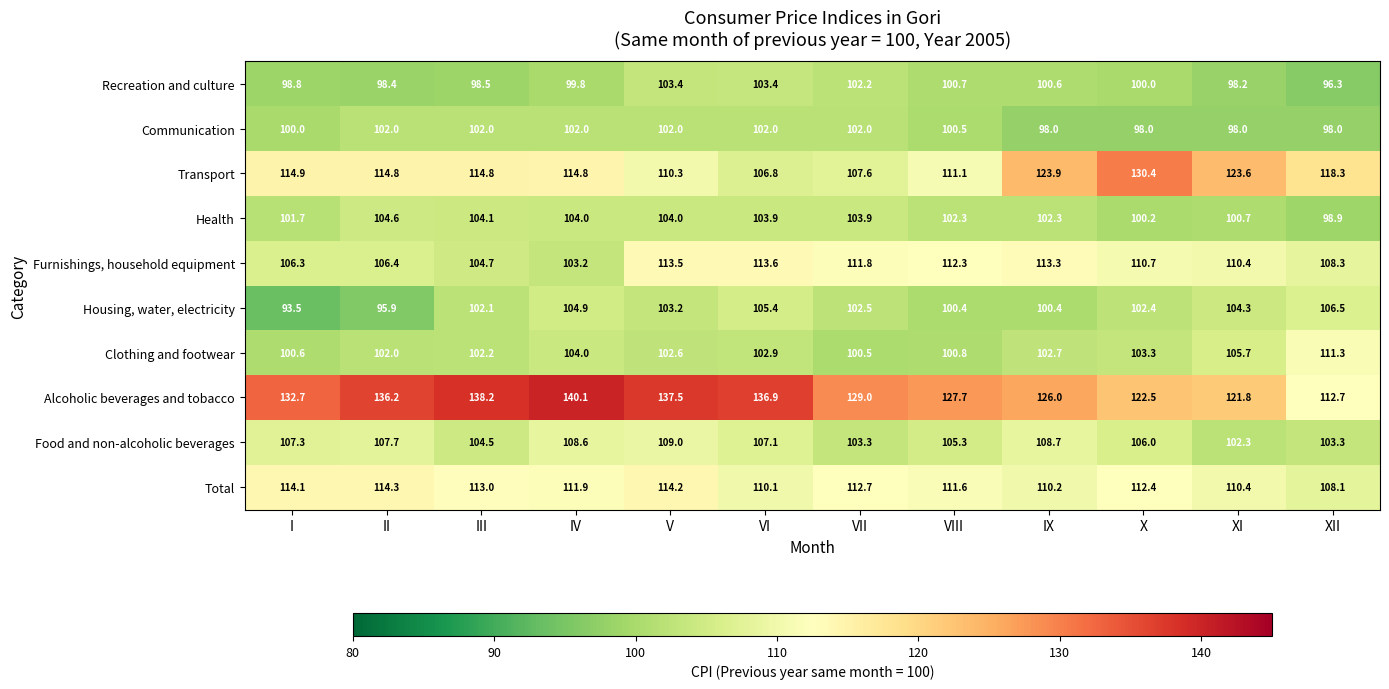

Which series changed the most between VIII and X?

Transport